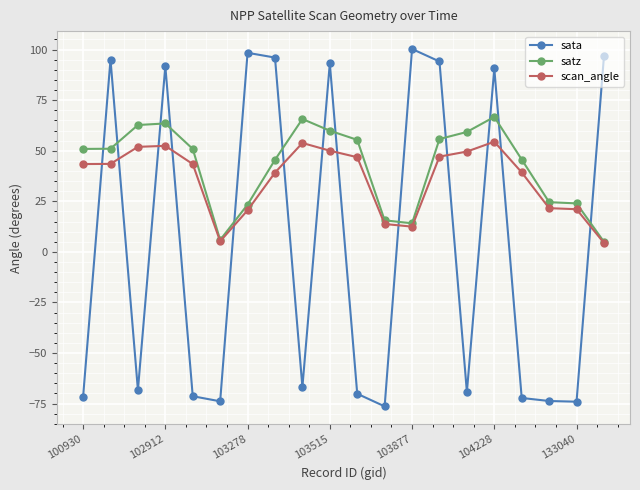

How many times do sata and satz cross each other?

13